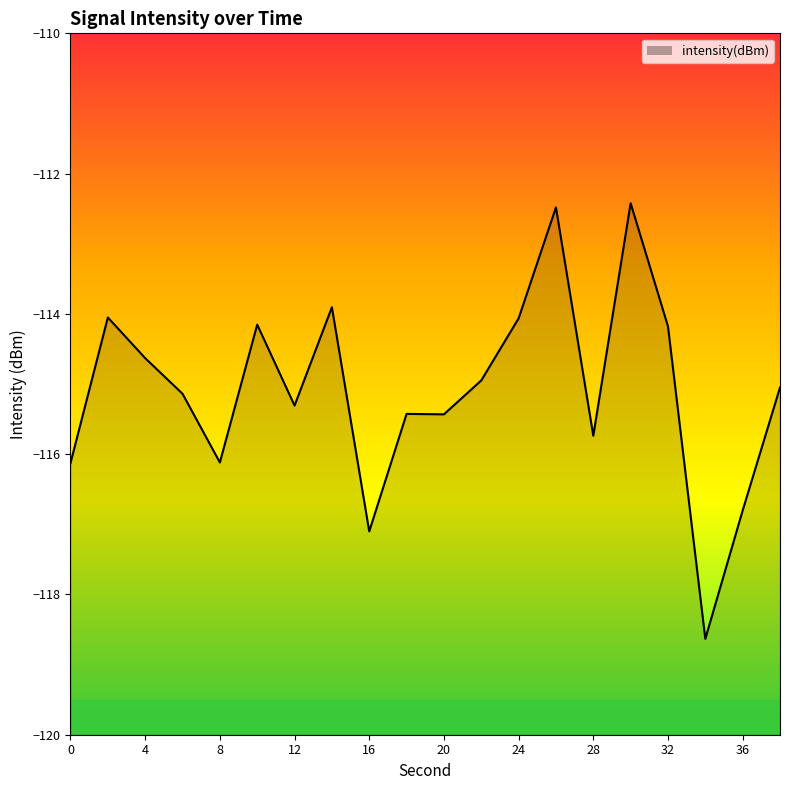

Is it true that the value at 28 is -115.7?

True